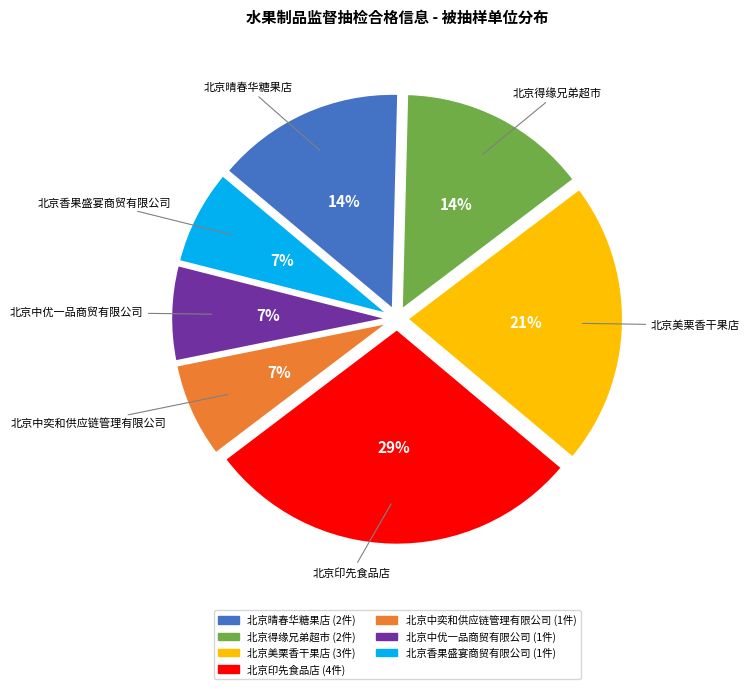

How many segments does this pie chart have?

7